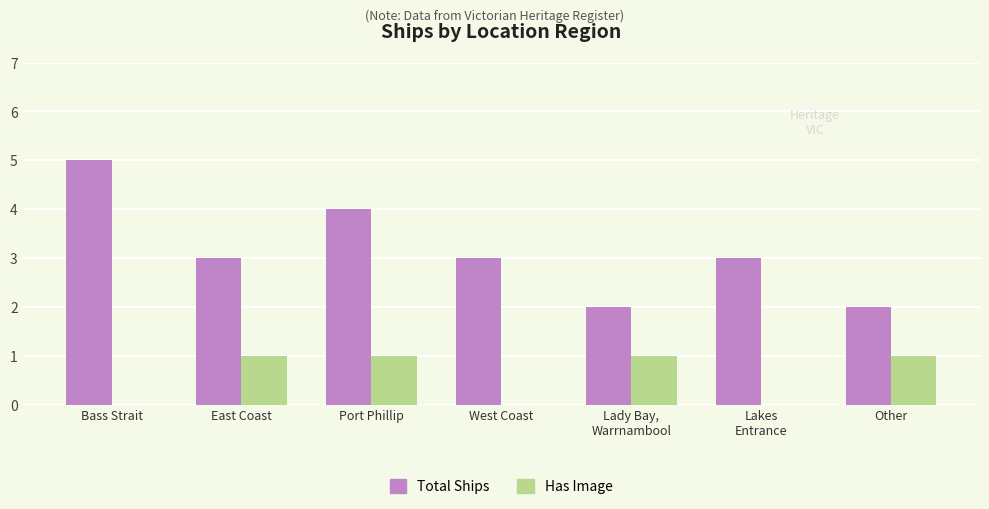

Which series changed the most between Bass Strait and East Coast?

Total Ships